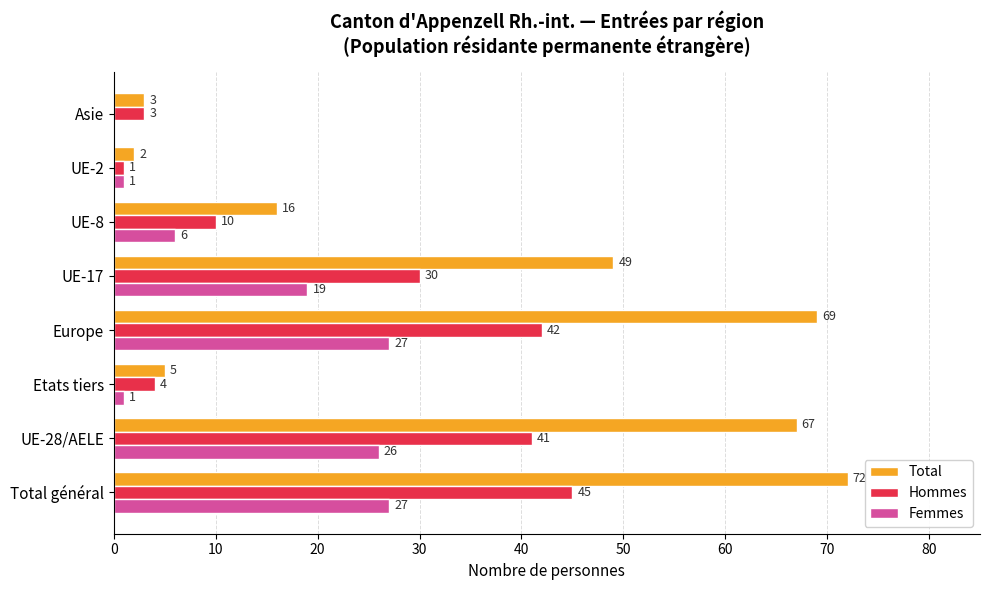

Which series has the largest total across all categories?

Total